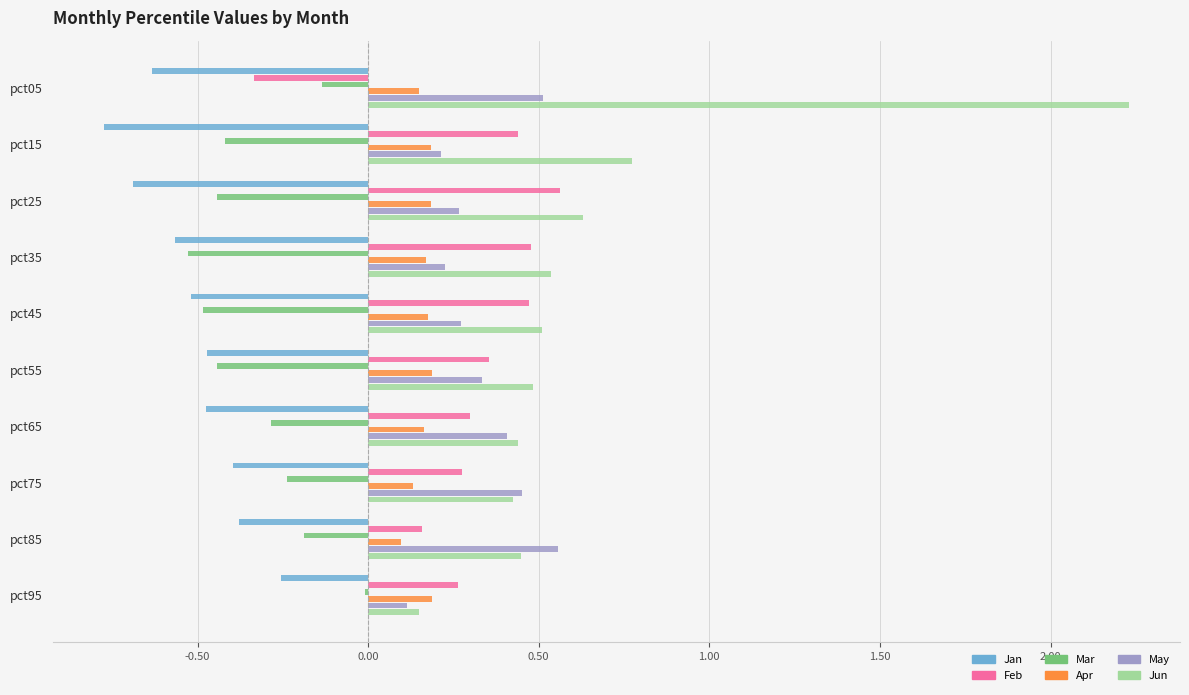

At which category is the sum across all series the highest?

pct05